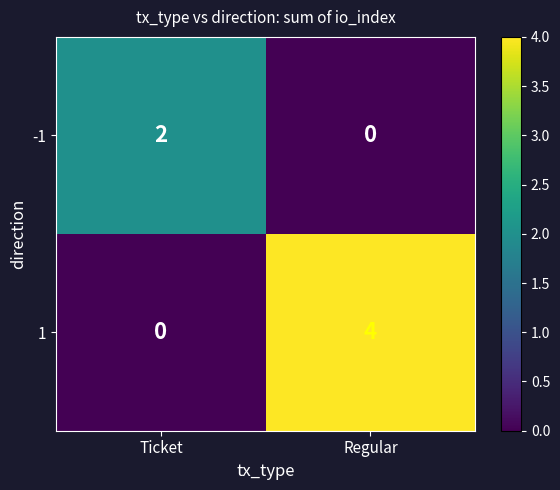

Count the number of data series in this chart.

2